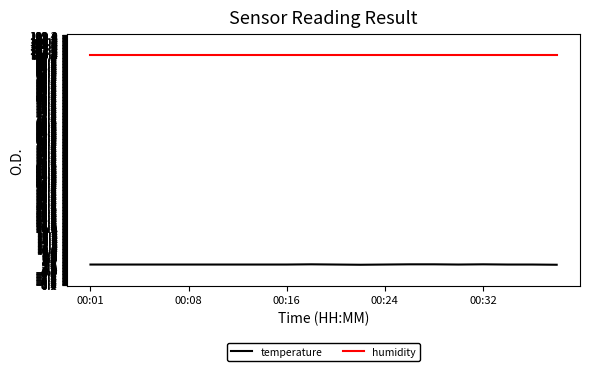

True or false: humidity and temperature intersect in this chart.

False